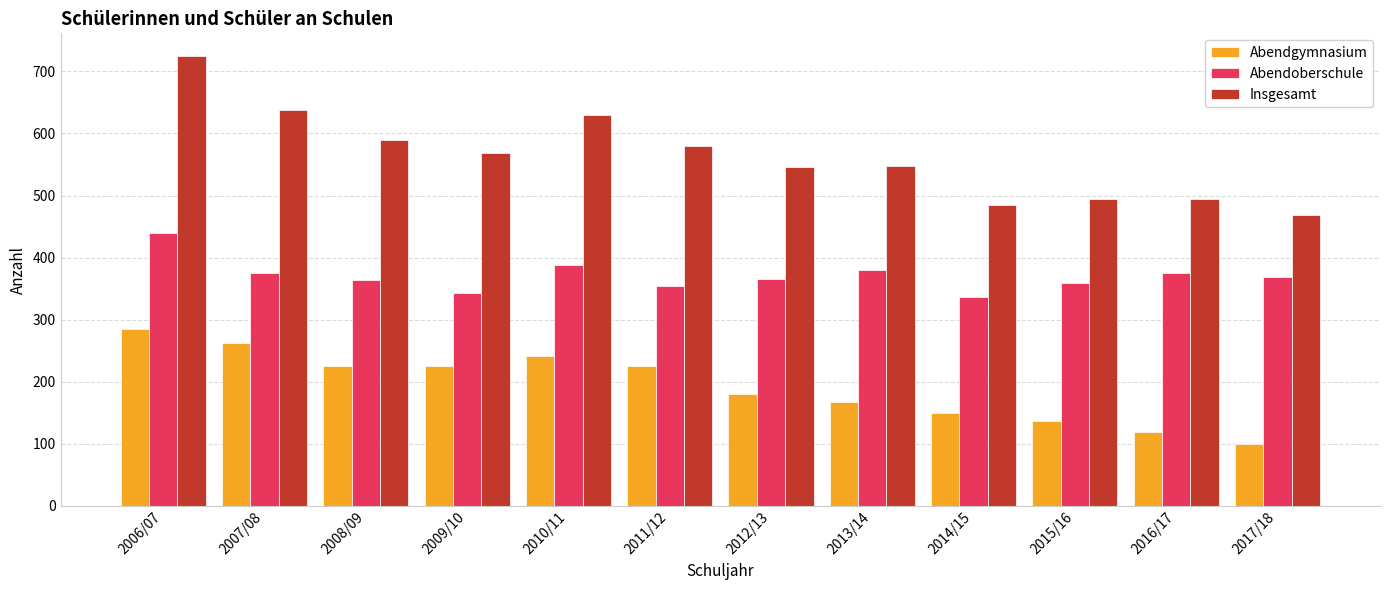

How many groups of bars are there?

12